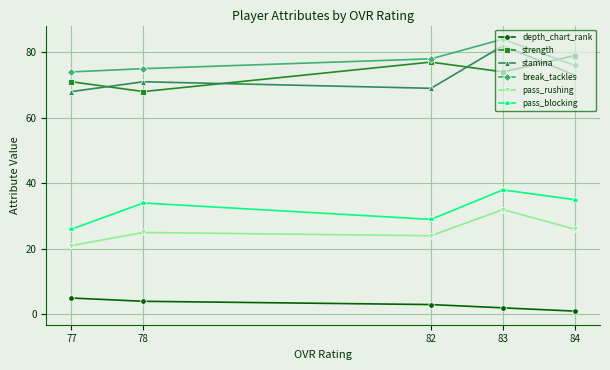

What are all the series names shown in the legend?

depth_chart_rank, strength, stamina, break_tackles, pass_rushing, pass_blocking